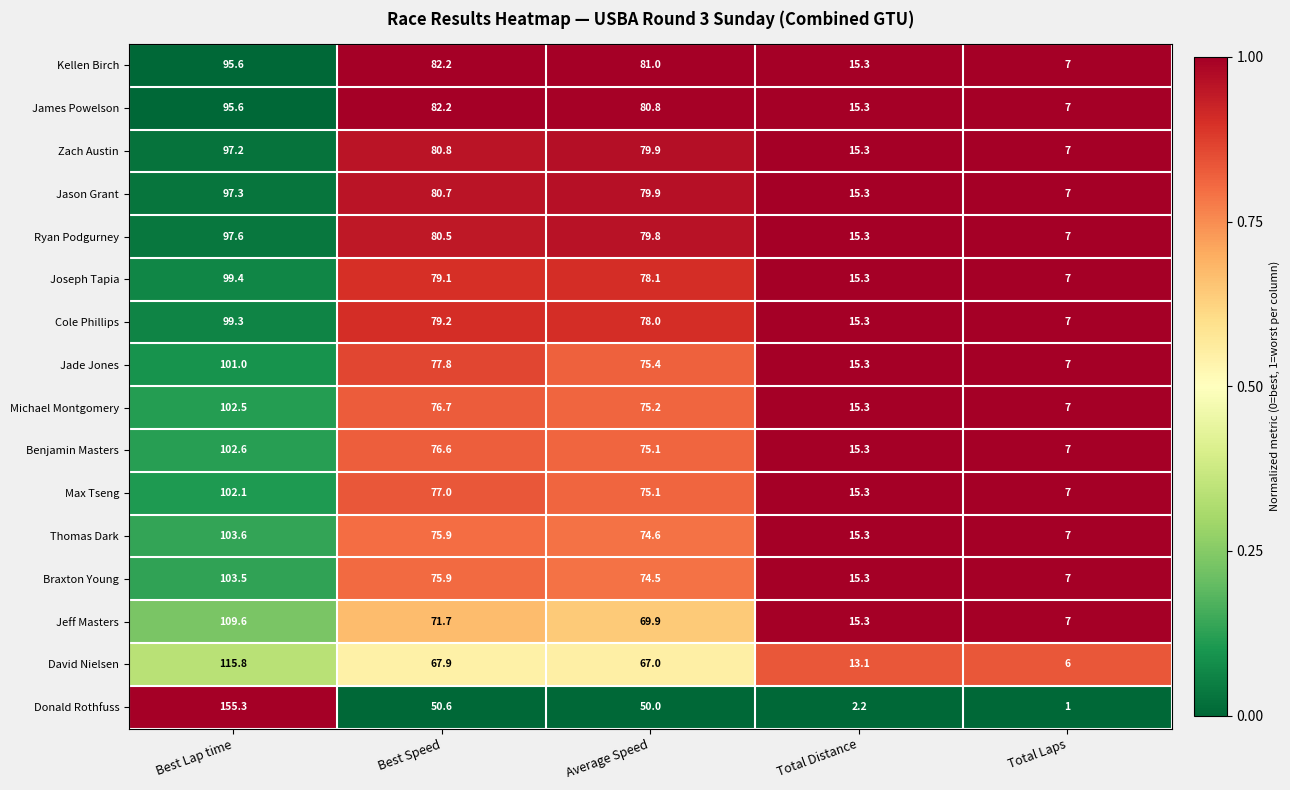

What is the minimum value shown in the chart?

1.0